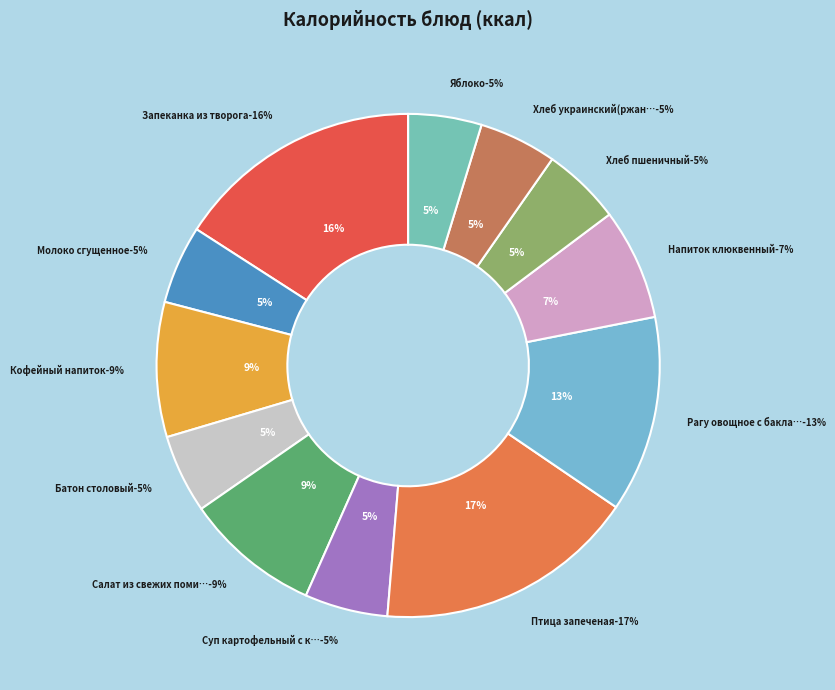

Does Хлеб украинский(ржано-пшеничный) account for over 50% of the chart?

No